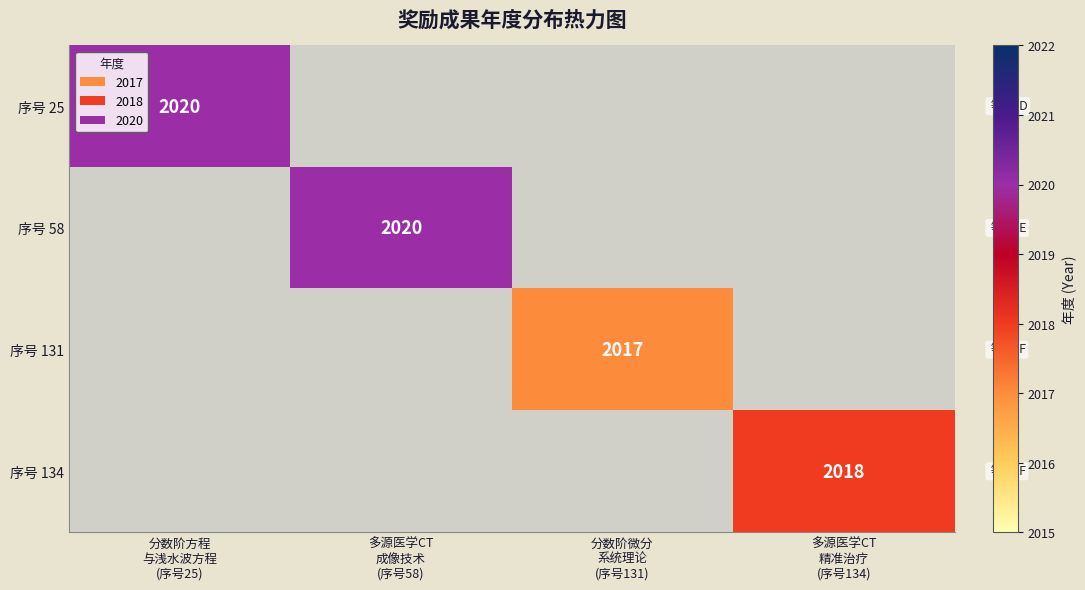

How many positive values does the 序号 131 series have?

1